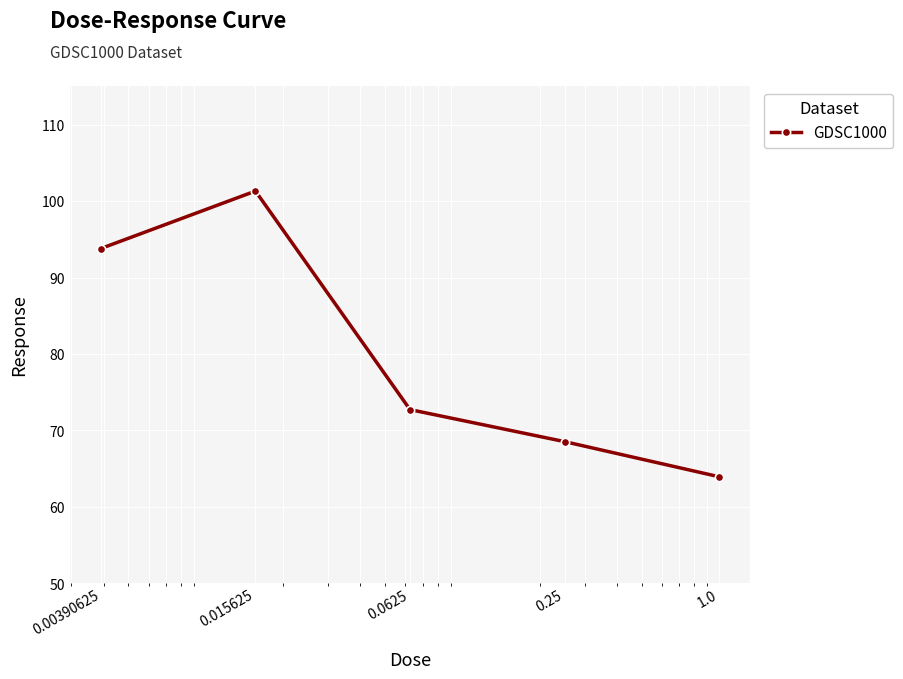

Reading right to left, transcribe all the data shown in this chart.

63.9	68.5	72.7	101.3	93.8